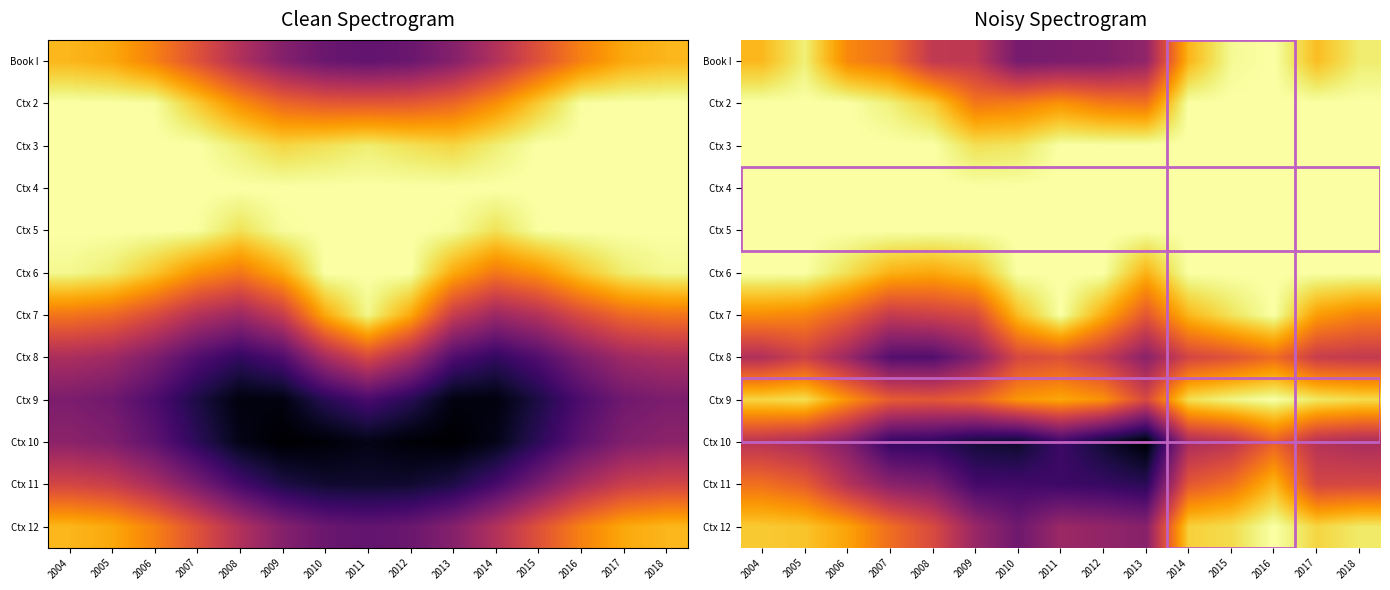

The Ctx 5 series shows 1.0 at 2004. True or false?

True